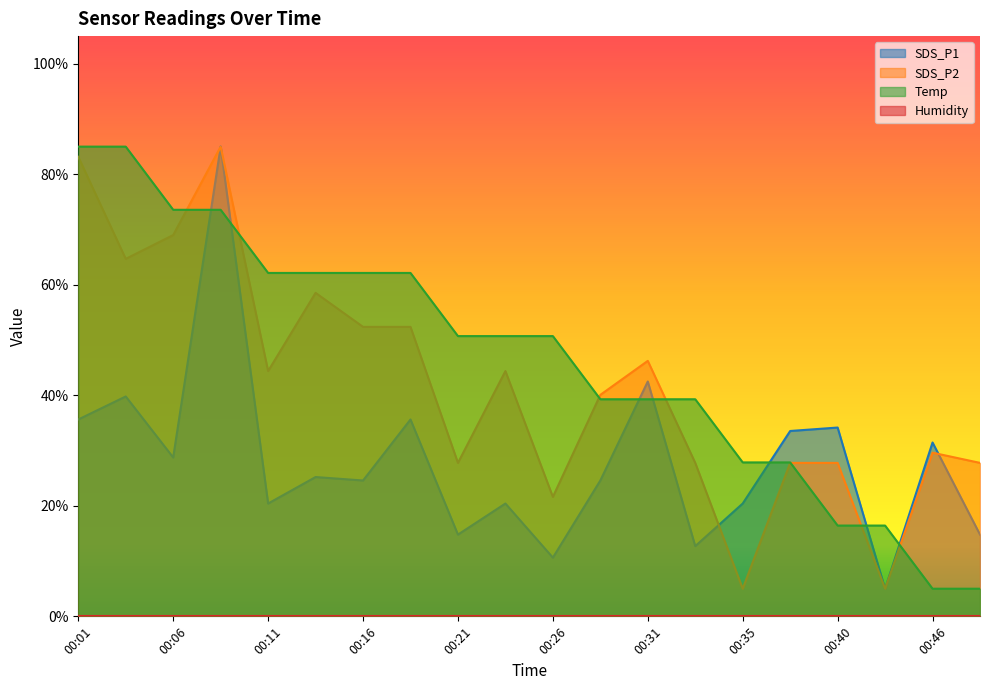

The value of SDS_P1 at 00:21 is 14.8. True or false?

True